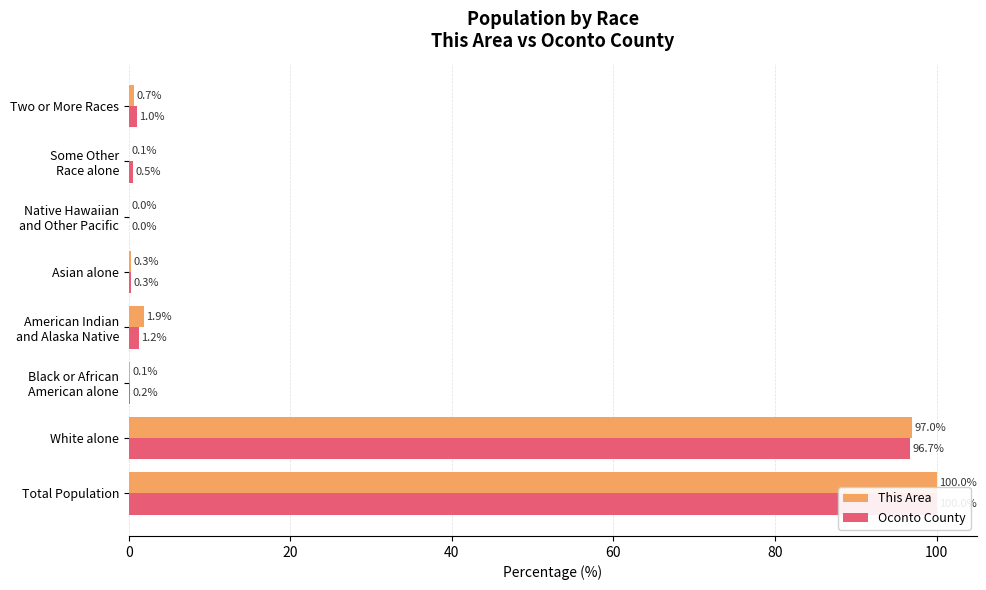

How many bars are there in each group?

2